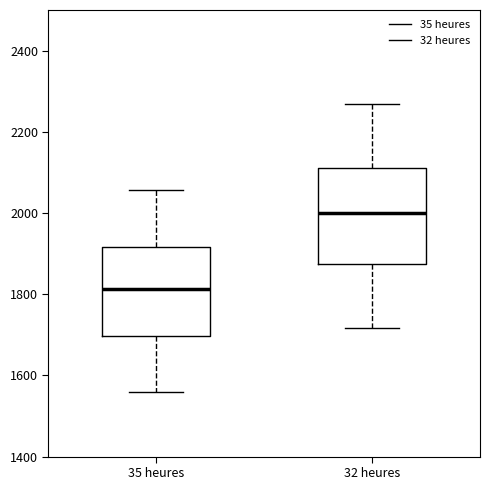

Reading left to right, read every box against the y-axis: the position of its median line, the range the box covers, and the ends of its whiskers. The values are not printed on the chart, so give them approximately, as read against the axis.

35 heures: median 1820, box 1700 to 1920, whiskers 1560 to 2060
32 heures: median 2000, box 1880 to 2120, whiskers 1720 to 2260